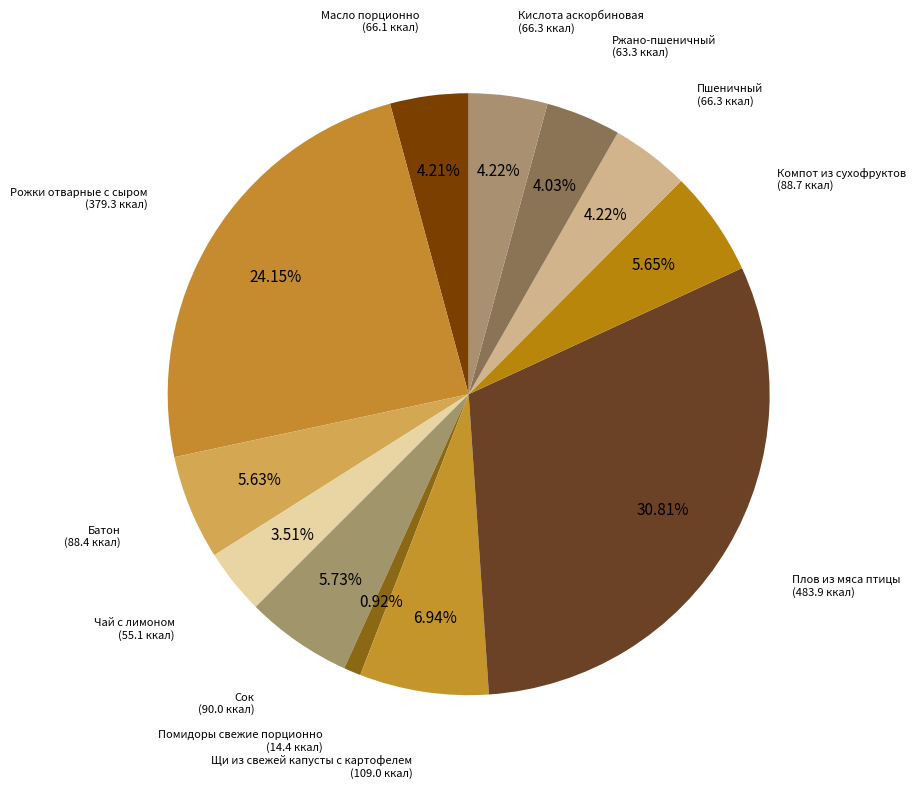

How many slices are in this pie chart?

12